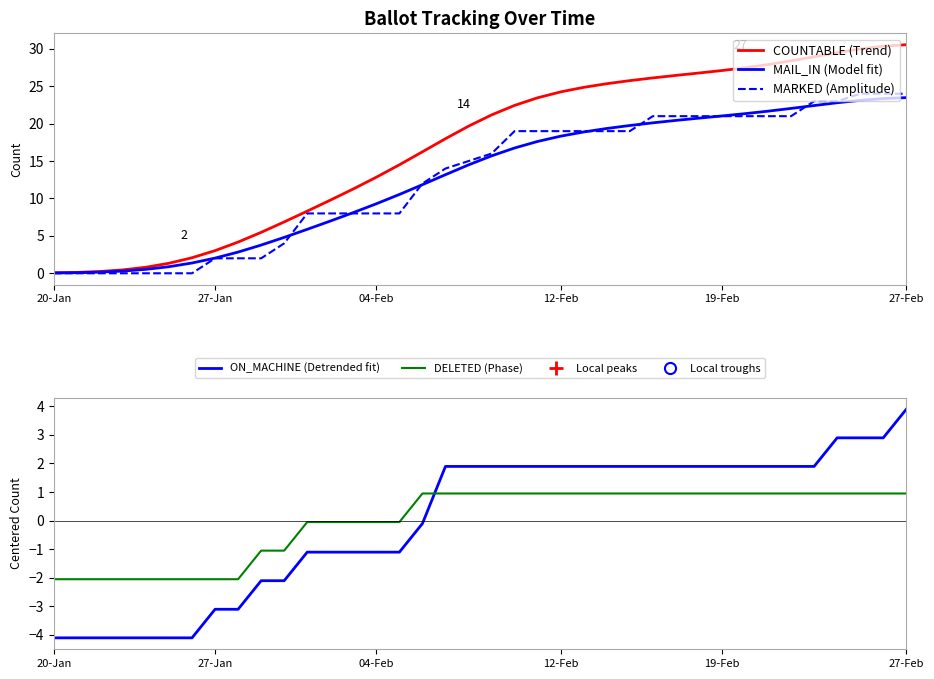

Is it true that MAIL_IN (Model fit) equals 23.5 at 27-Feb?

True